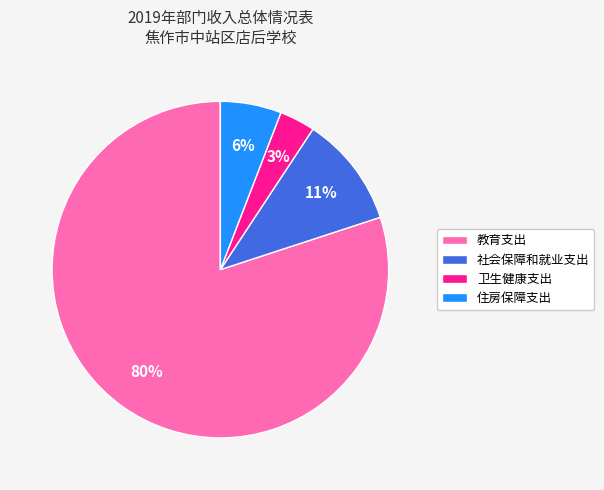

To the nearest percent, what is the average slice percentage?

25%